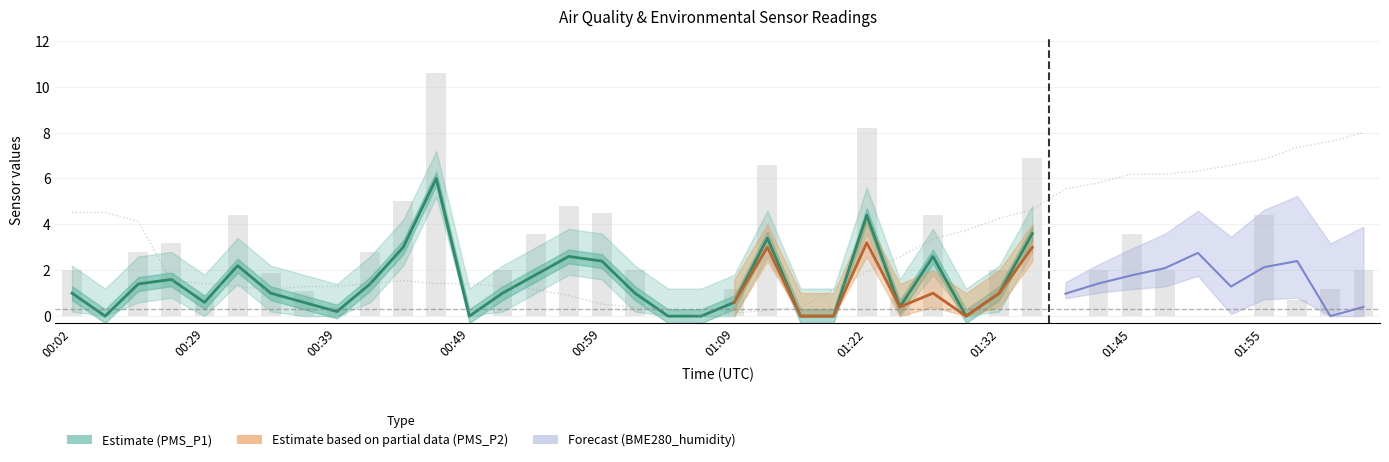

What position from the left is 01:47?

34